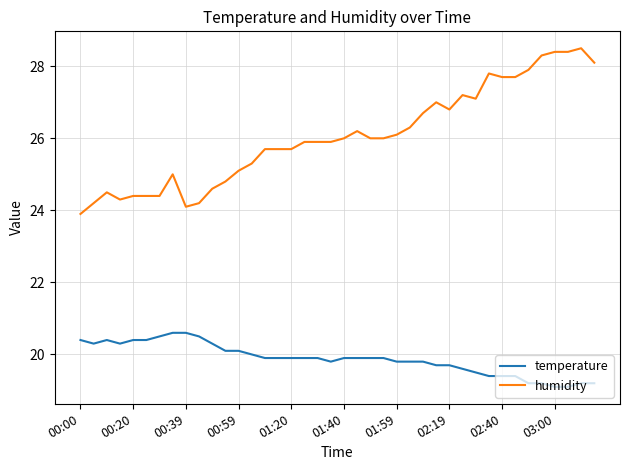

Which series has the largest total across all categories?

humidity